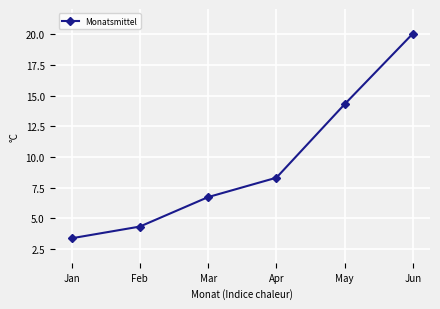

Where does the data first go above 8?

Apr